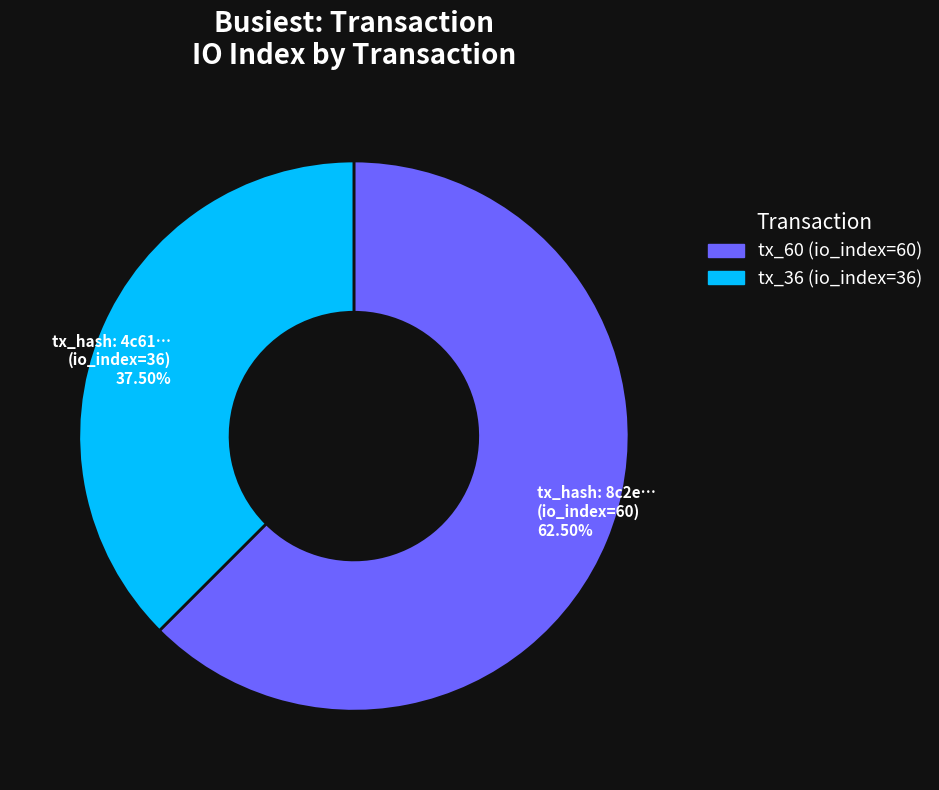

What is the ratio of the value at tx_36 to the value at tx_60?

0.6